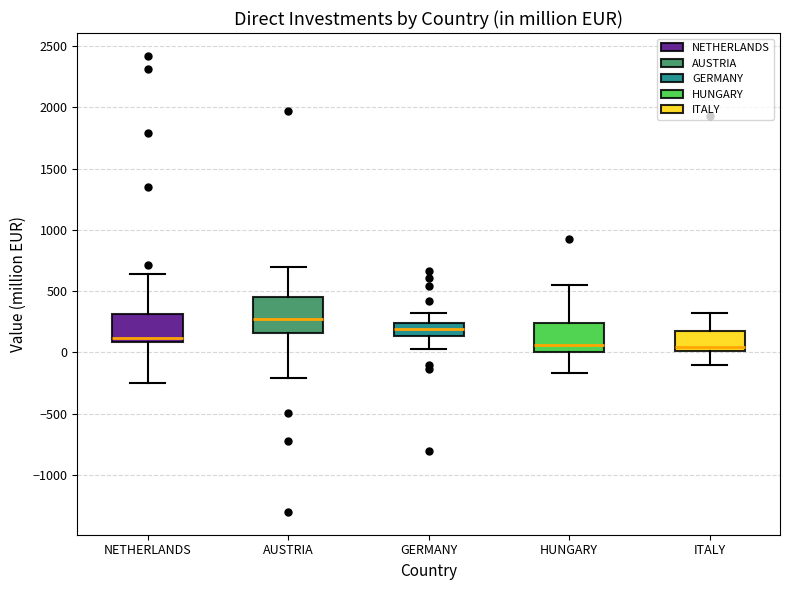

Reading left to right, transcribe this box plot: for each box, give where its median line is, the range the box spans, and where its two whiskers end, as read against the y-axis. The values are not printed on the chart, so give them approximately, as read against the axis.

NETHERLANDS: median 100 (just above the box's lower edge), box 100 to 300, whiskers -250 to 650
AUSTRIA: median 300, box 150 to 450, whiskers -200 to 700
GERMANY: median 200, box 150 to 250, whiskers 0 to 300
HUNGARY: median 50, box 0 to 250, whiskers -150 to 550
ITALY: median 50, box 0 to 150, whiskers -100 to 350